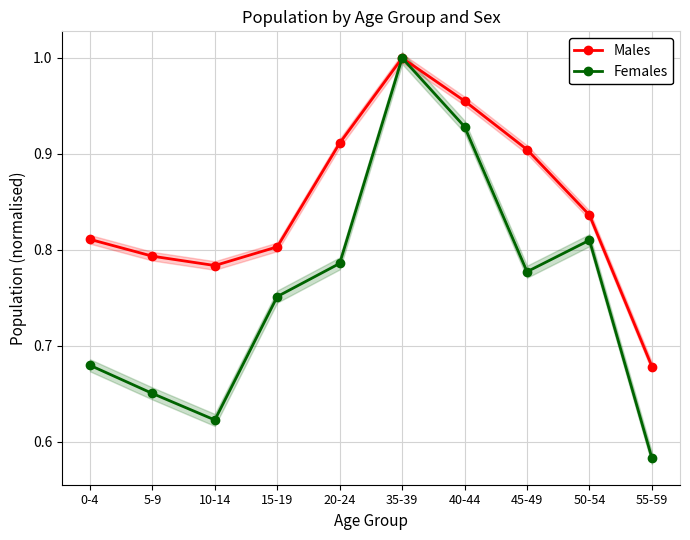

True or false: Females and Males intersect in this chart.

False